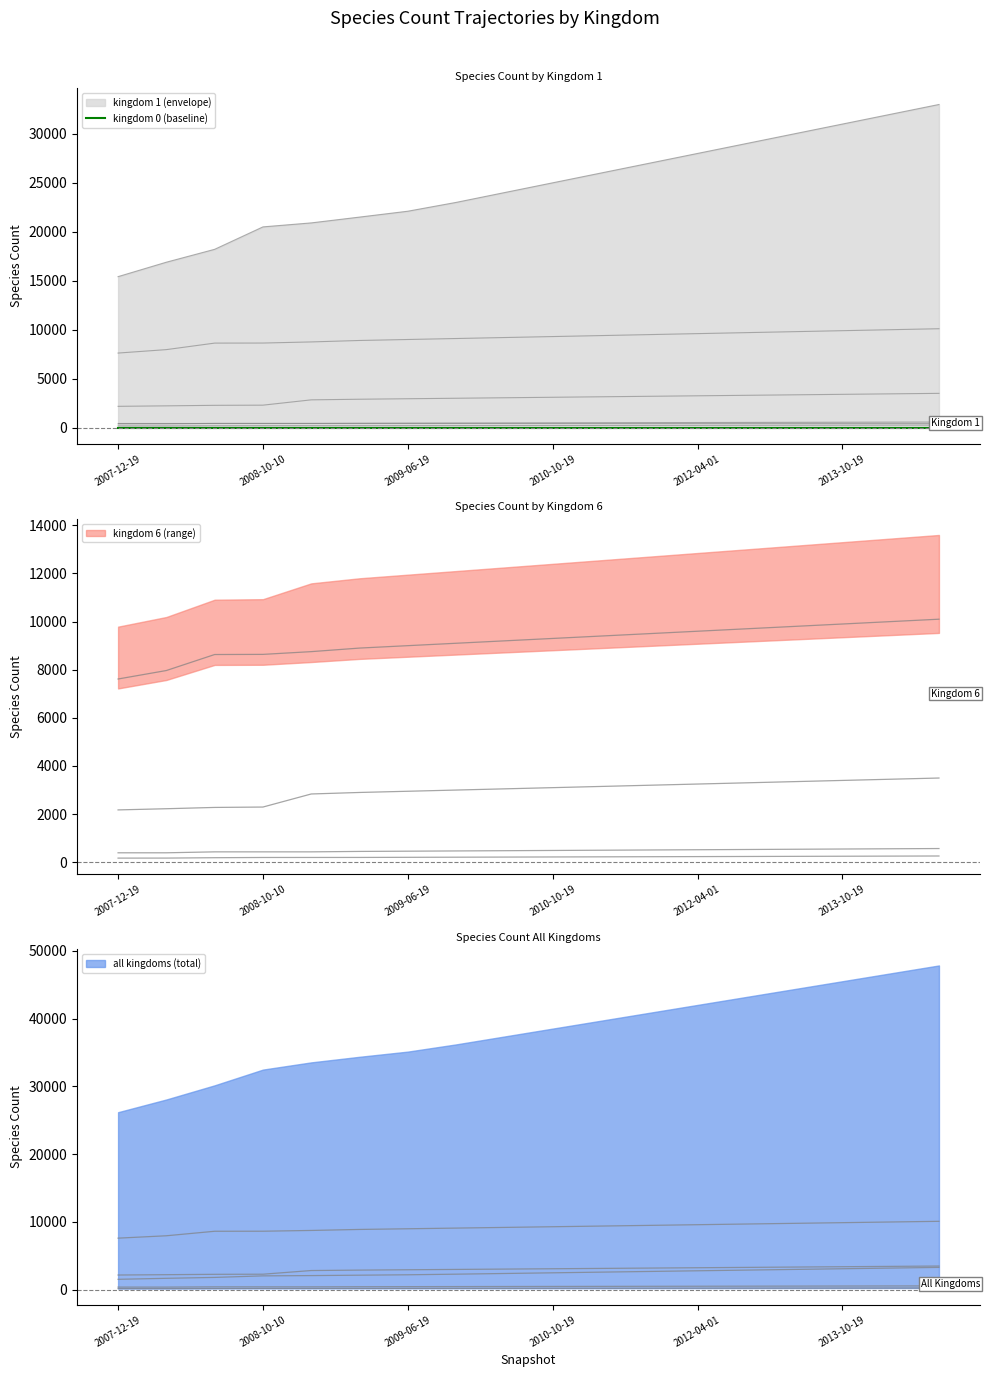

What is the total value across all series at 17?

47430